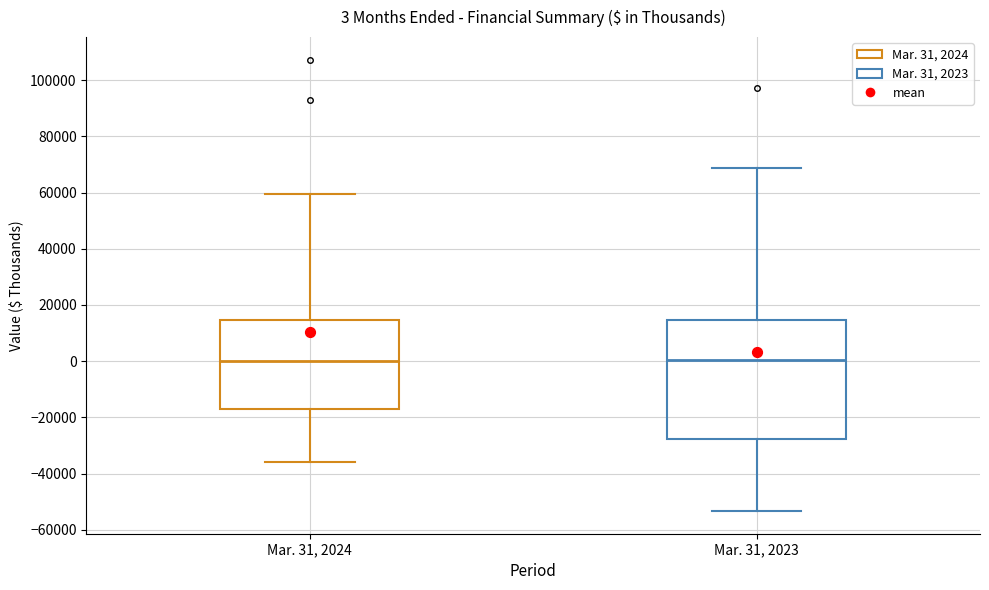

Which box is the tallest, from its lower edge to its upper edge?

Mar. 31, 2023